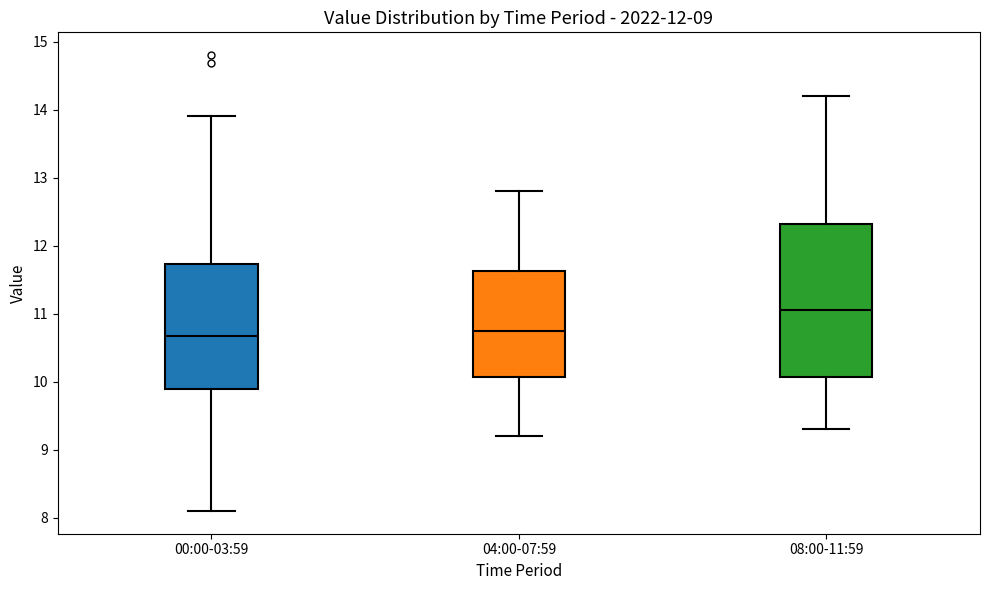

Comparing the boxes themselves (not the whiskers), which one is the tallest?

08:00-11:59